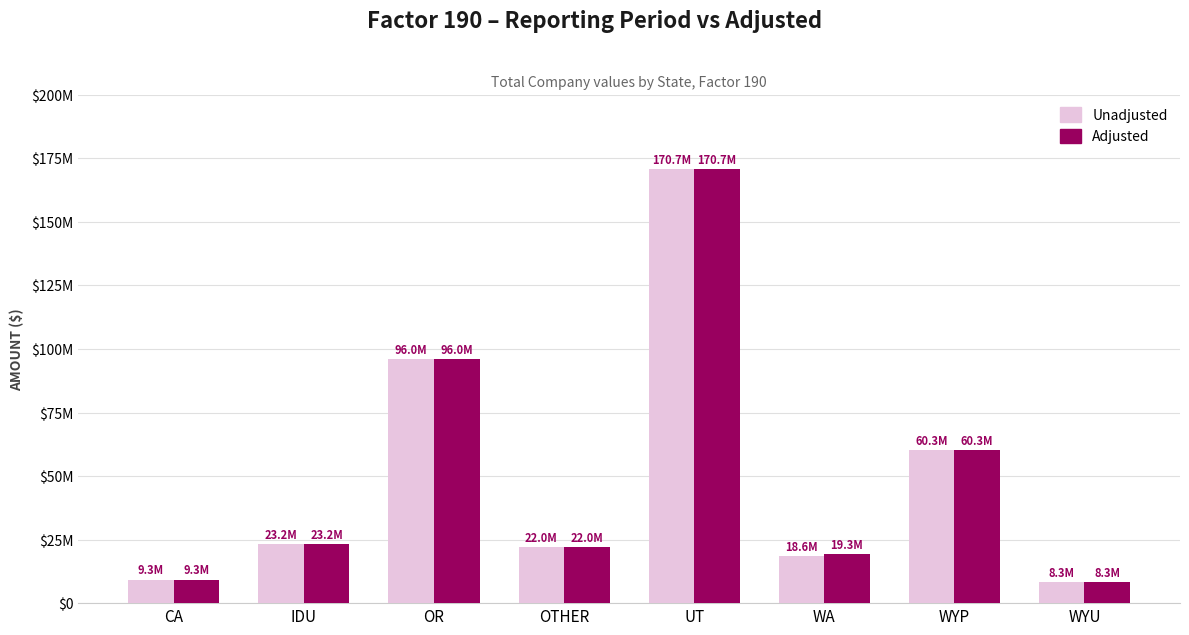

Does the chart contain stacked bars?

No